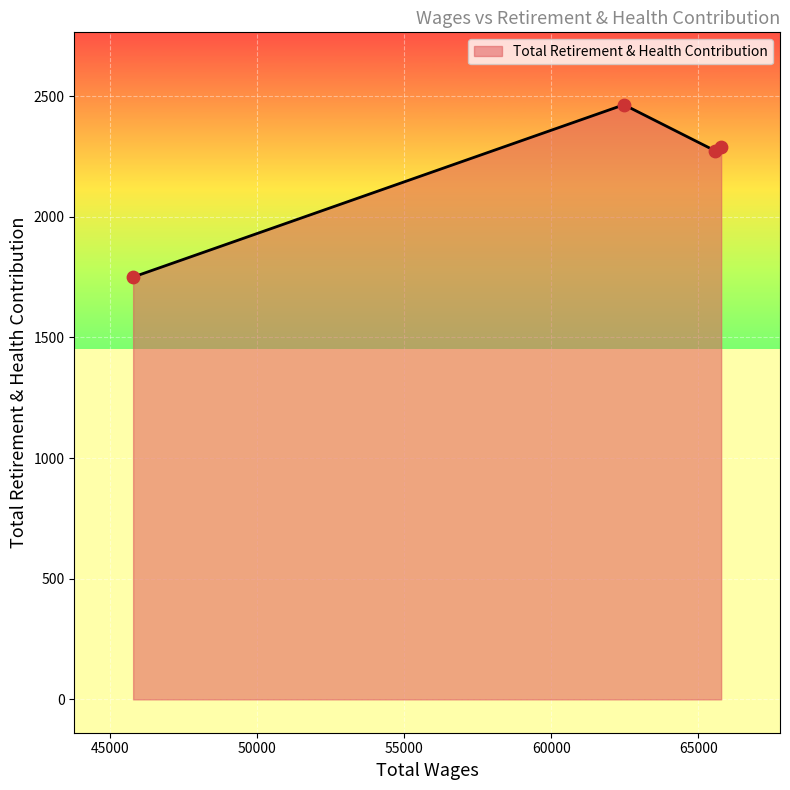

What is the minimum value shown in the chart?

1750